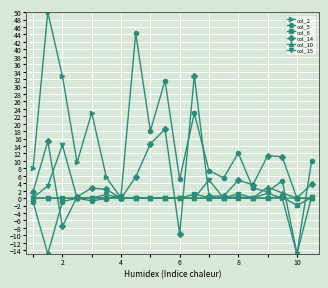

What is the average value of the col_10 series?

0.2